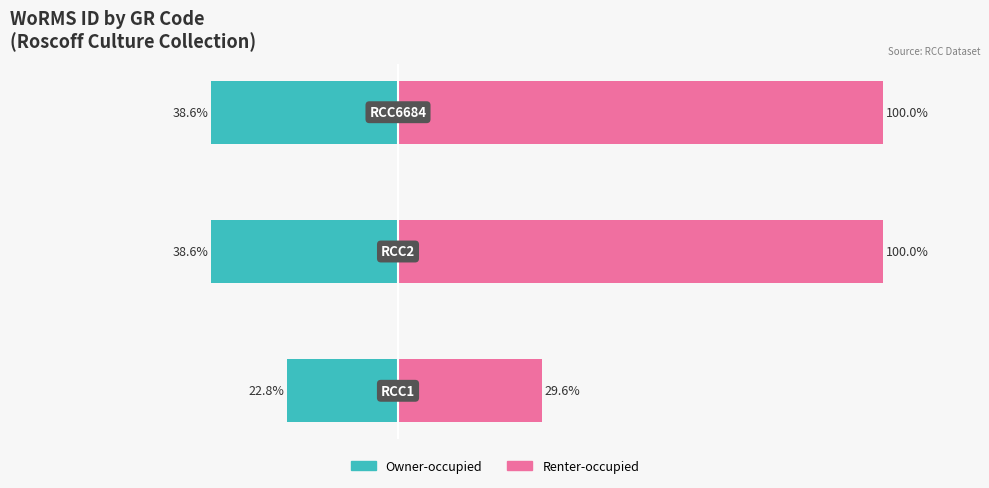

Reading left to right, transcribe all the data shown in this chart.

Owner-occupied: 0=-22.8	1=-38.6	2=-38.6
Renter-occupied: 0=29.6	1=100.0	2=100.0